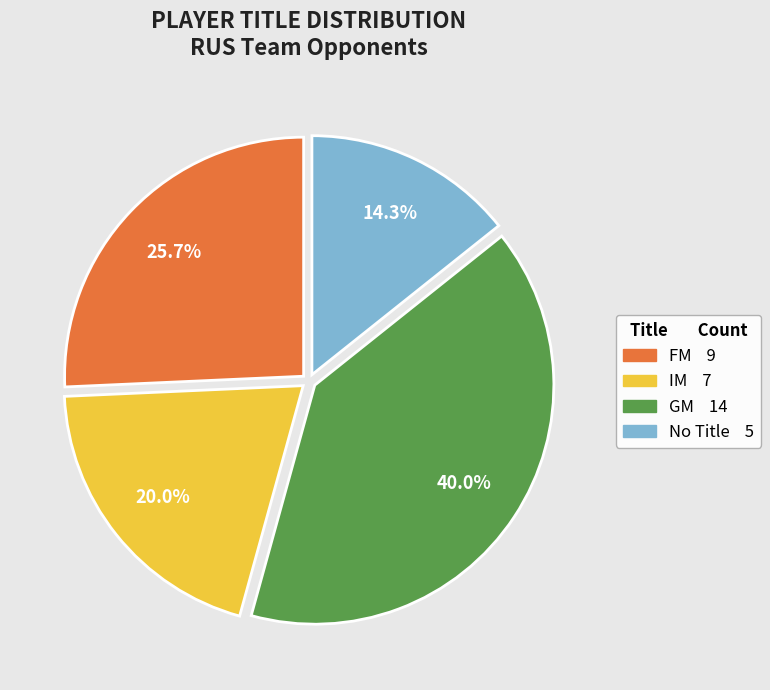

Is there any slice that represents more than half of the pie?

No